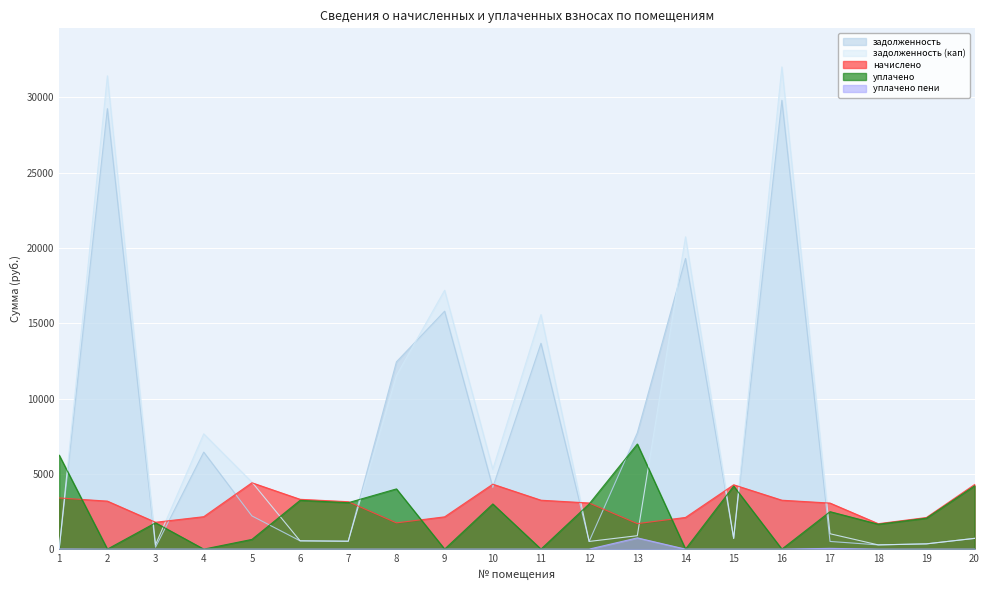

Reading left to right, extract all data points from this chart.

задолженность: 0.0	29257.8	129.9	6442.7	2206.2	551.5	524.8	12440.6	15803.5	4098.4	13671.4	510.6	7728.8	19306.2	712.2	29807.8	510.9	281.6	349.9	714.7
задолженность (кап): 0.0	31436.3	297.4	7656.7	4452.4	551.5	524.8	11533.8	17195.4	5303.1	15581.0	510.6	892.2	20743.7	712.2	32027.3	1021.3	281.6	349.9	714.7
начислено: 3398.6	3188.7	1784.3	2154.1	4408.3	3308.7	3148.7	1744.3	2144.2	4313.3	3248.7	3063.8	1694.3	2104.1	4273.3	3248.7	3058.8	1689.3	2099.2	4288.3
уплачено: 6239.2	0.0	1747.7	0.0	645.6	3241.8	3085.1	4000.0	0.0	3000.0	0.0	3001.9	6981.6	0.0	4187.0	0.0	2488.3	1655.2	2056.7	4201.6
уплачено пени: 8.0	0.0	1.6	0.0	0.0	0.0	0.0	0.0	0.0	0.0	0.0	0.0	747.2	0.0	0.0	0.0	50.6	0.0	0.0	0.0